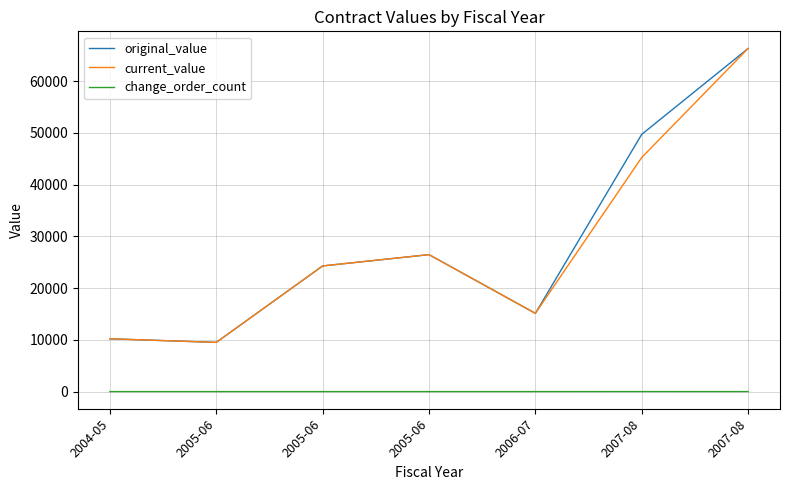

How many lines are shown in the chart?

3